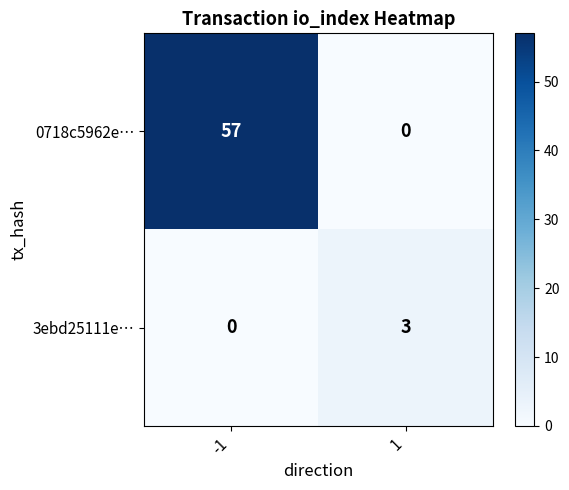

List the series in order of their overall mean, lowest first.

3ebd25111e…, 0718c5962e…